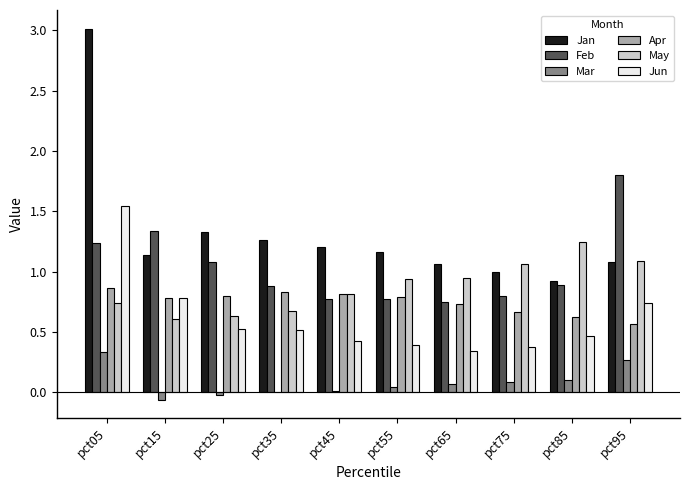

Is the value of Mar at pct35 greater than the value of Apr at pct65?

No